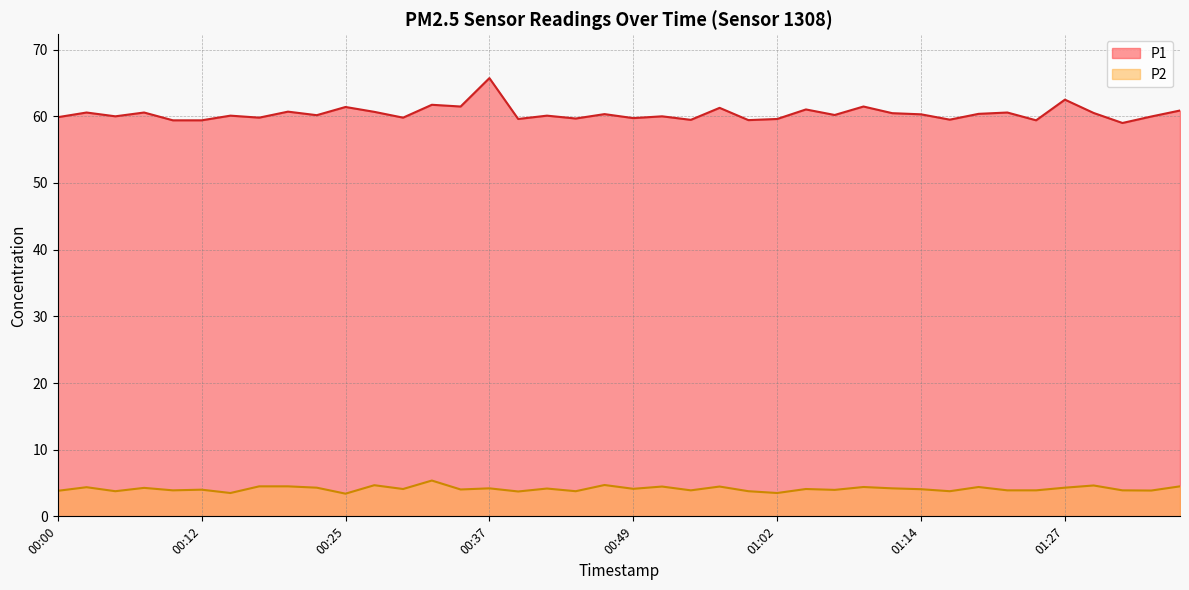

Reading left to right, what are all the values shown in this chart?

P1: 59.9	60.6	60.0	60.6	59.4	59.4	60.1	59.8	60.7	60.2	61.4	60.7	59.8	61.7	61.5	65.7	59.6	60.1	59.7	60.3	59.7	60.0	59.5	61.3	59.4	59.6	61.0	60.2	61.5	60.5	60.3	59.5	60.4	60.6	59.4	62.5	60.5	59.0	60.0	60.9
P2: 3.8	4.4	3.8	4.3	3.9	4.0	3.5	4.5	4.5	4.3	3.4	4.7	4.1	5.4	4.0	4.2	3.7	4.2	3.8	4.7	4.1	4.5	3.9	4.5	3.8	3.5	4.1	4.0	4.4	4.2	4.1	3.8	4.4	3.9	3.9	4.3	4.6	3.9	3.9	4.5